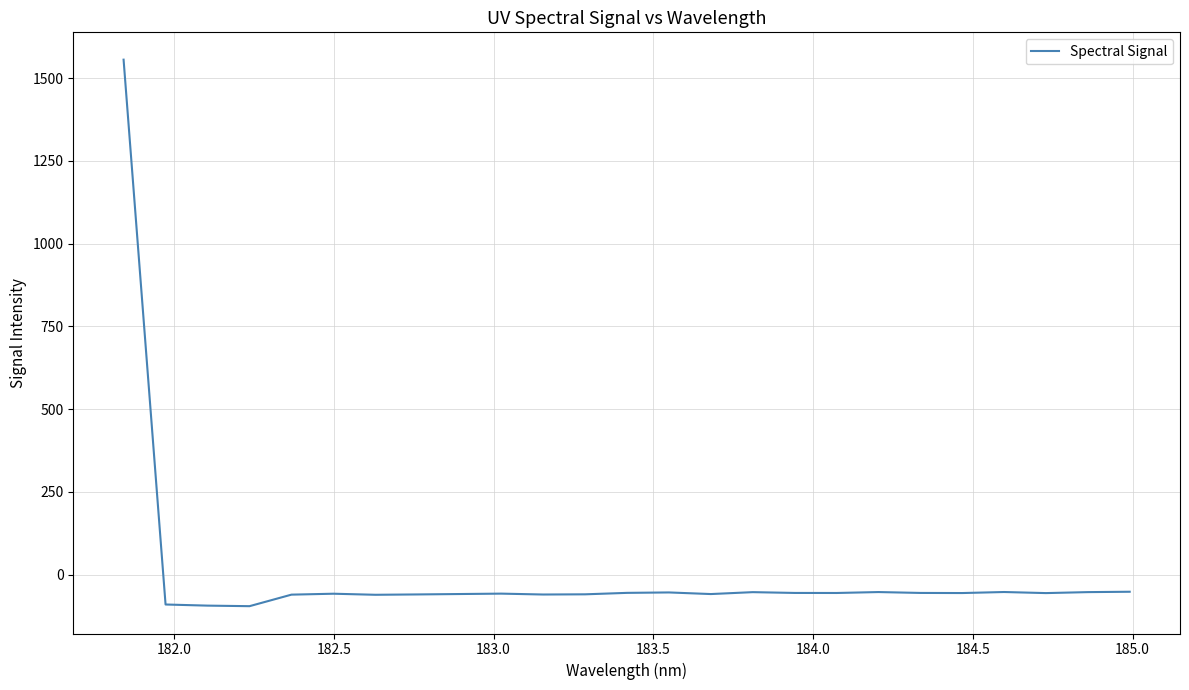

True or false: there are more than 1 points higher than both neighbors.

True